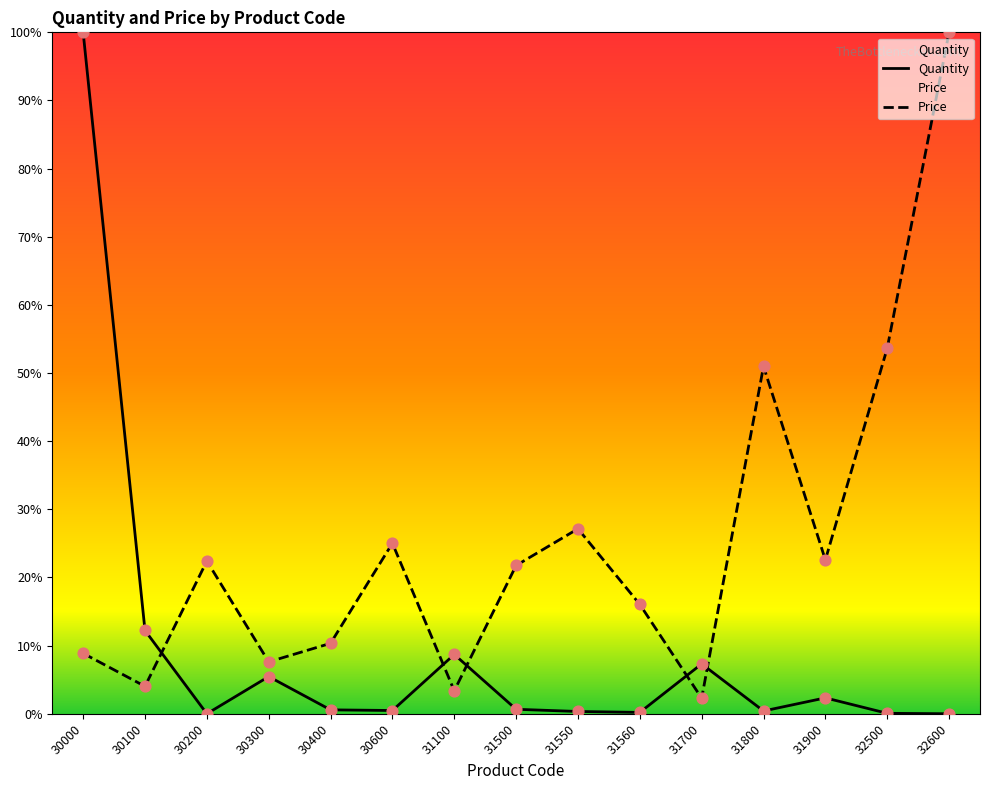

Which series reaches the maximum Y coordinate?

Quantity